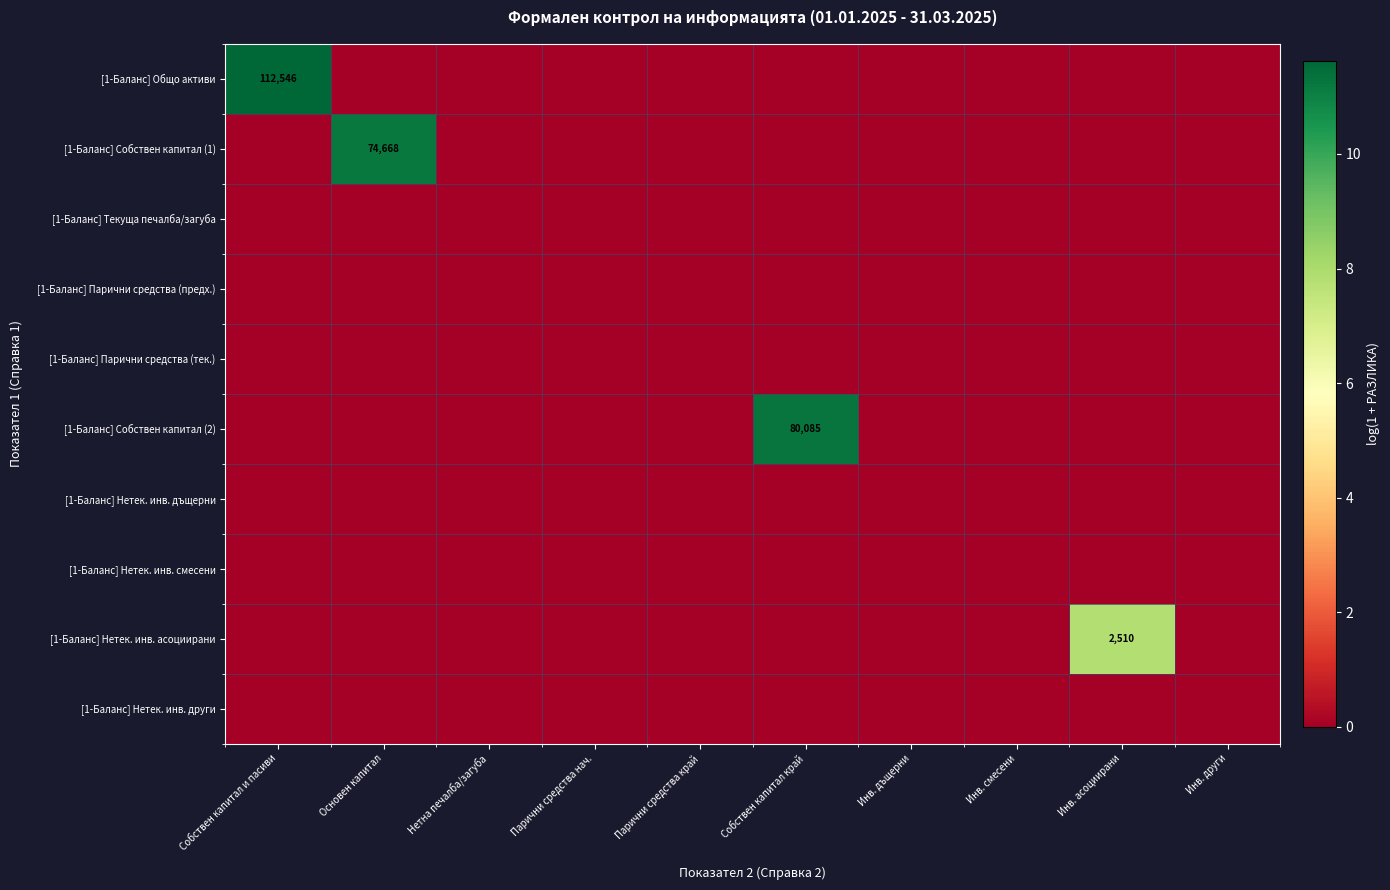

What is the sum of all [1-Баланс] Нетек. инв. асоциирани values?

7.8